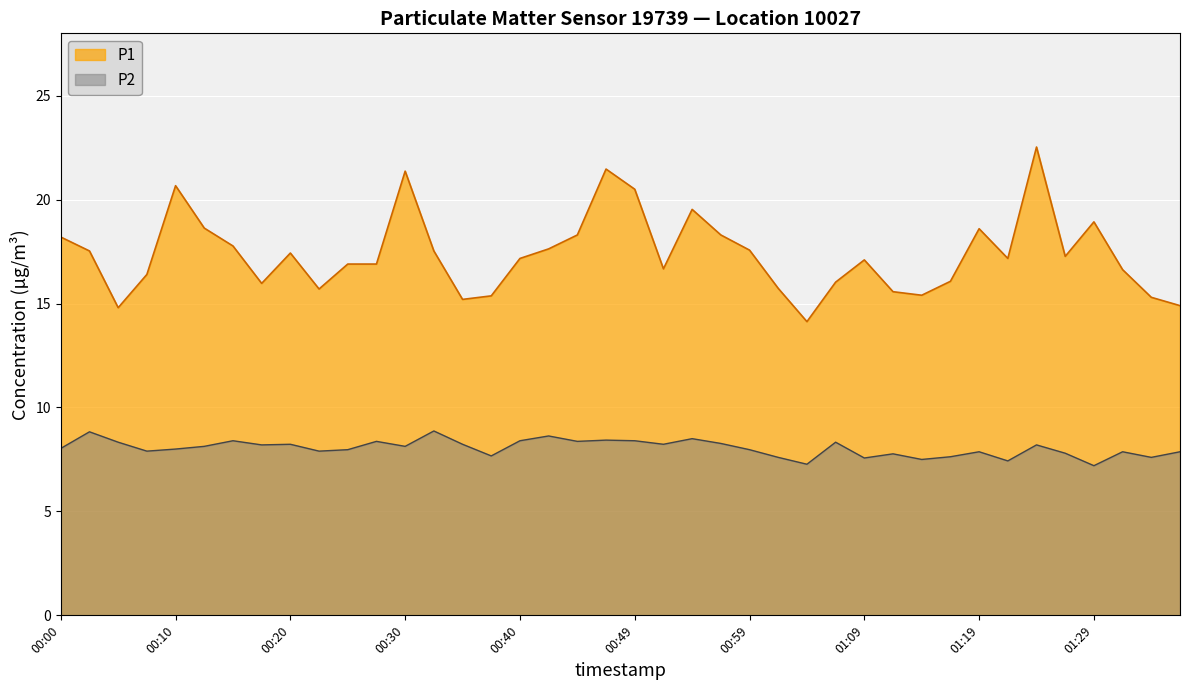

Reading left to right, what are all the values shown in this chart?

P1: 00:00=18.2	00:03=17.5	00:05=14.8	00:08=16.4	00:10=20.7	00:13=18.6	00:15=17.8	00:18=16.0	00:20=17.4	00:22=15.7	00:25=16.9	00:27=16.9	00:30=21.4	00:32=17.5	00:35=15.2	00:37=15.4	00:40=17.2	00:42=17.6	00:45=18.3	00:47=21.5	00:49=20.5	00:52=16.7	00:54=19.5	00:57=18.3	00:59=17.6	01:02=15.7	01:04=14.1	01:07=16.0	01:09=17.1	01:12=15.6	01:14=15.4	01:17=16.1	01:19=18.6	01:21=17.2	01:24=22.5	01:26=17.3	01:29=18.9	01:31=16.6	01:34=15.3	01:36=14.9
P2: 00:00=8.0	00:03=8.8	00:05=8.3	00:08=7.9	00:10=8.0	00:13=8.1	00:15=8.4	00:18=8.2	00:20=8.2	00:22=7.9	00:25=8.0	00:27=8.4	00:30=8.1	00:32=8.9	00:35=8.2	00:37=7.7	00:40=8.4	00:42=8.6	00:45=8.4	00:47=8.4	00:49=8.4	00:52=8.2	00:54=8.5	00:57=8.3	00:59=8.0	01:02=7.6	01:04=7.3	01:07=8.3	01:09=7.6	01:12=7.8	01:14=7.5	01:17=7.6	01:19=7.9	01:21=7.4	01:24=8.2	01:26=7.8	01:29=7.2	01:31=7.9	01:34=7.6	01:36=7.9